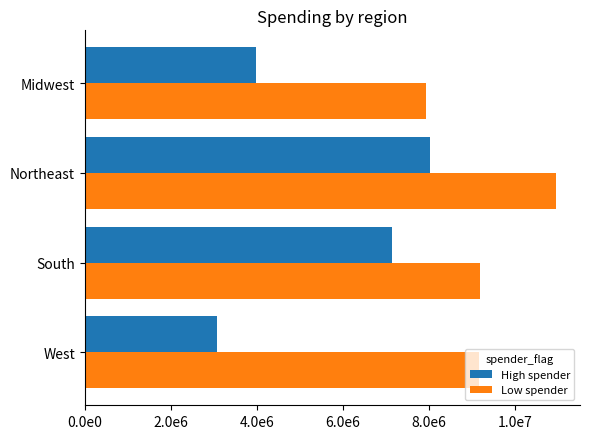

What are all the series names shown in the legend?

High spender, Low spender